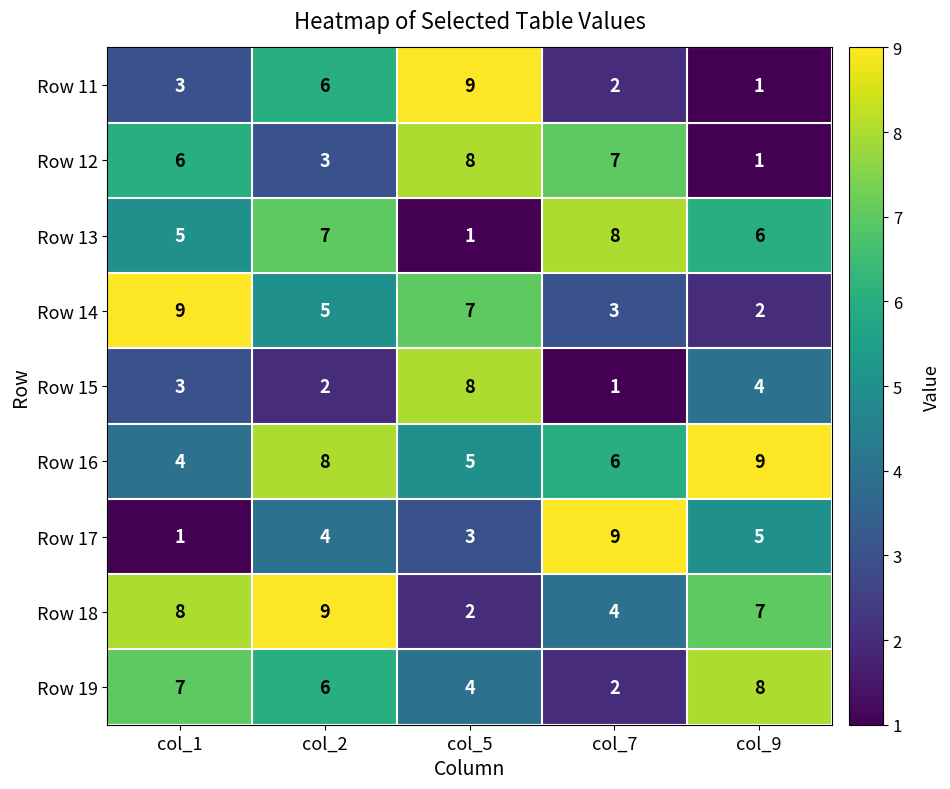

What is the greatest value displayed?

9